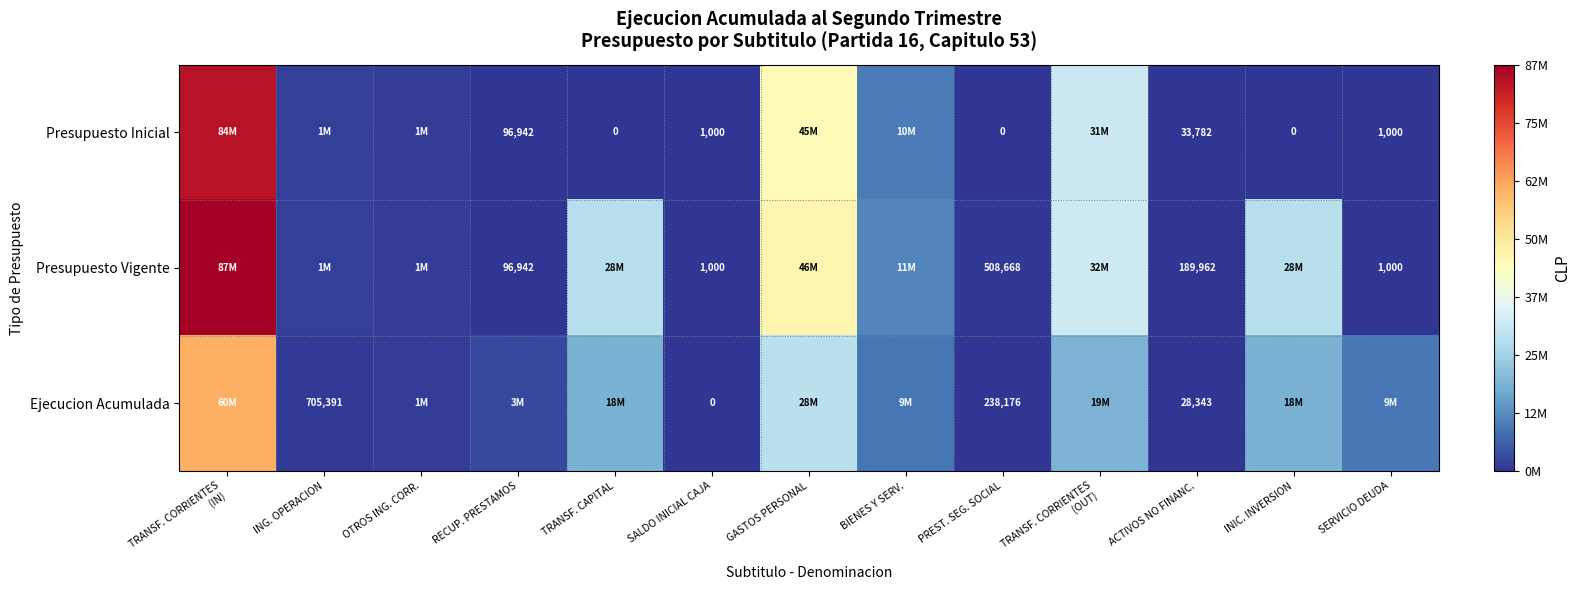

What is the total value across all series at ACTIVOS NO FINANC.?

252087